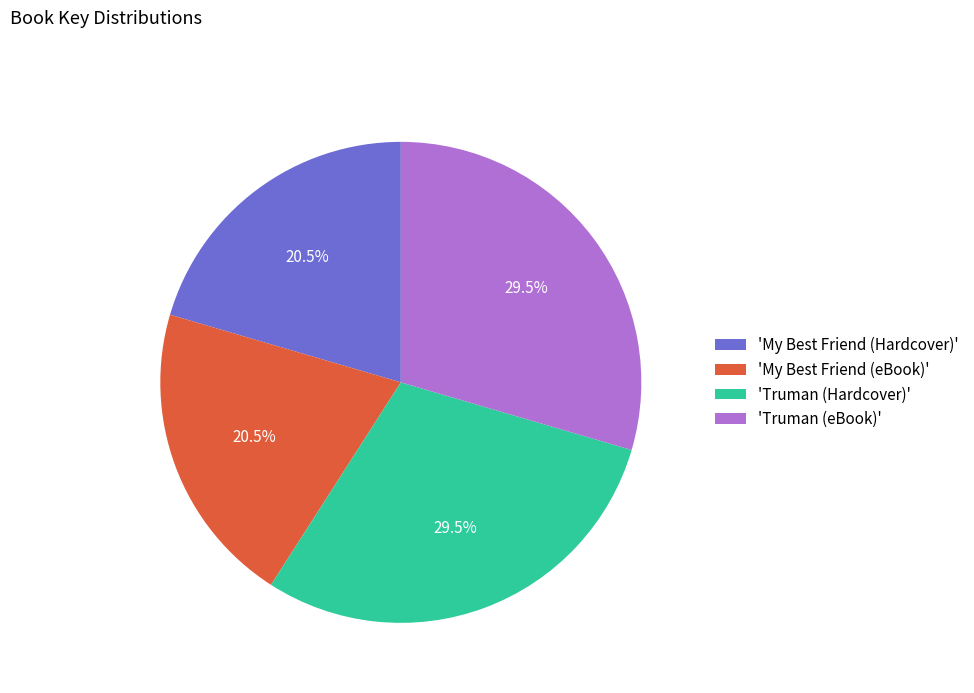

What percentage do 'Truman (Hardcover)' and 'My Best Friend (eBook)' together represent?

50.0%